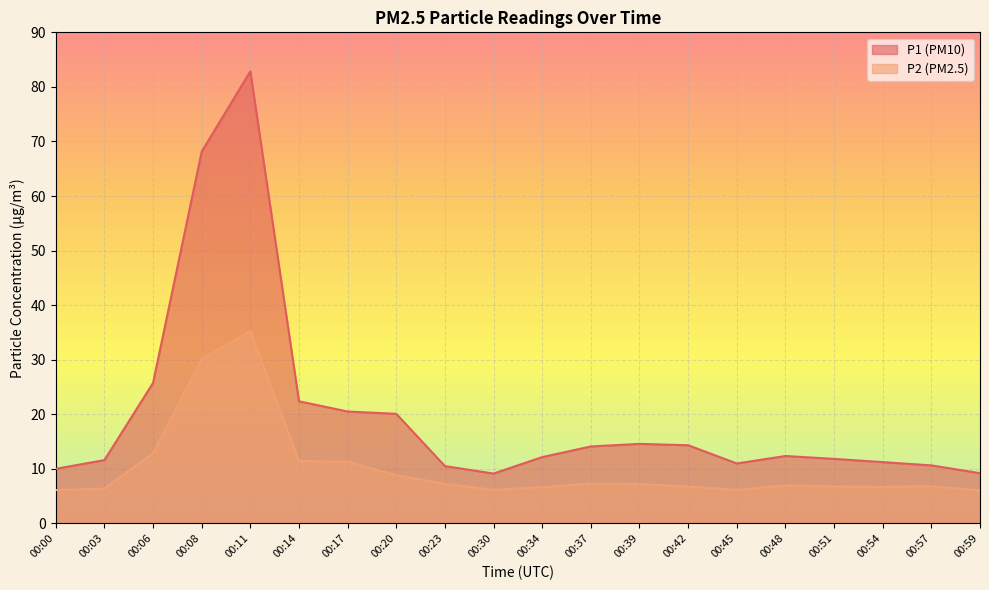

True or false: P1 and P2 intersect in this chart.

False